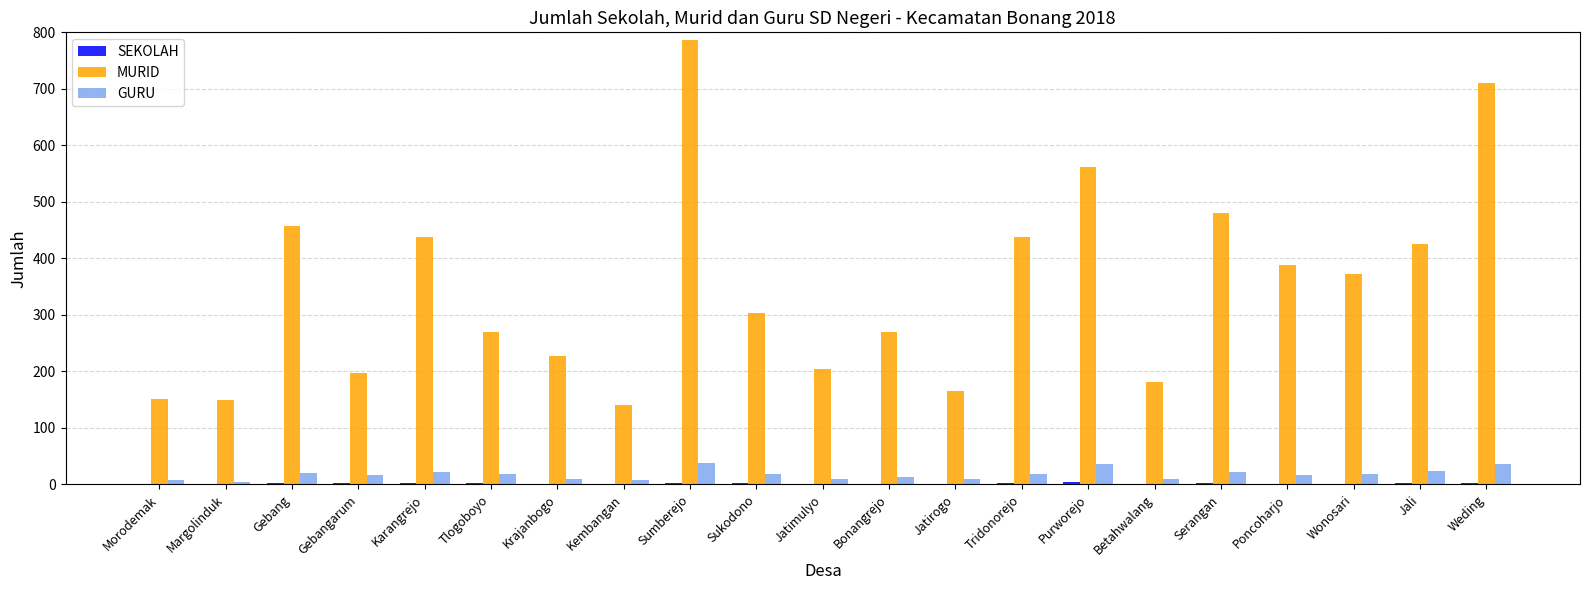

At which category does the chart reach its peak across all series?

Sumberejo